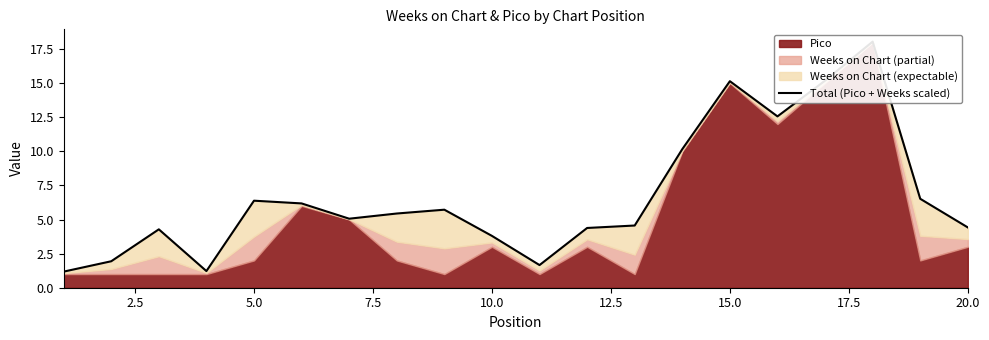

How many points are higher than both their immediate neighbors (excluding endpoints)?

5